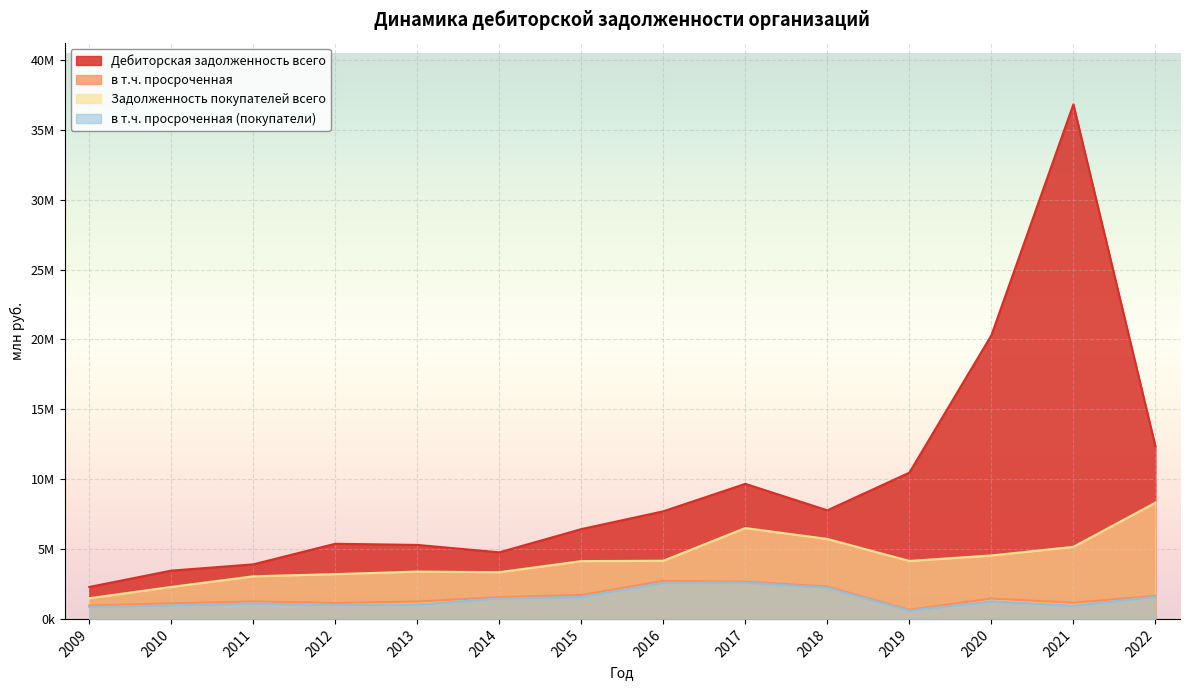

At which label is Дебиторская задолженность всего closest to 19551701?

2020